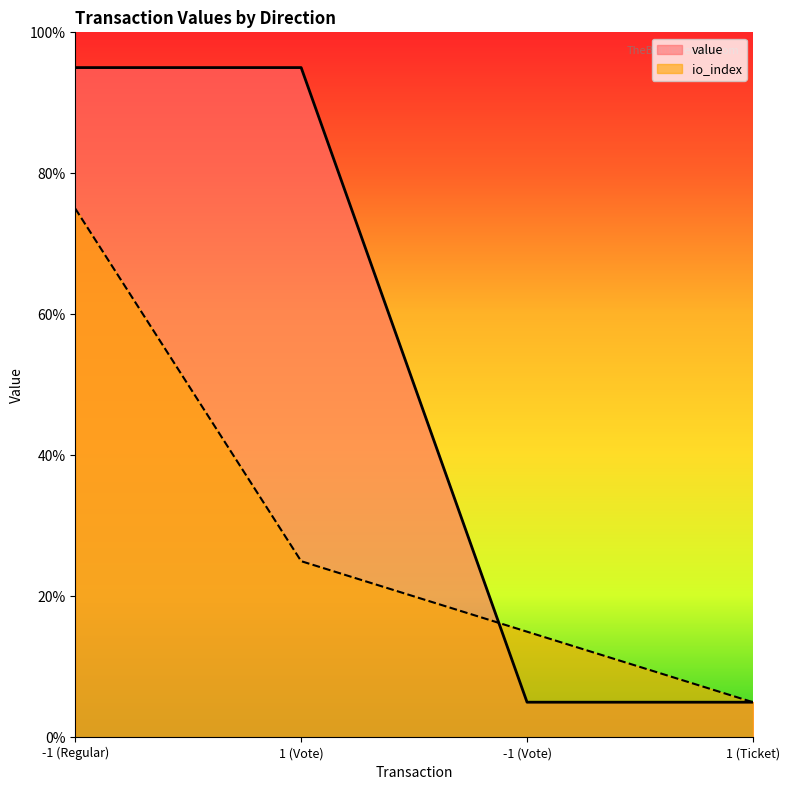

Reading right to left, extract all data points from this chart.

io_index: 5.0	15.0	25.0	75.0
value: 5.0	5.0	95.0	95.0